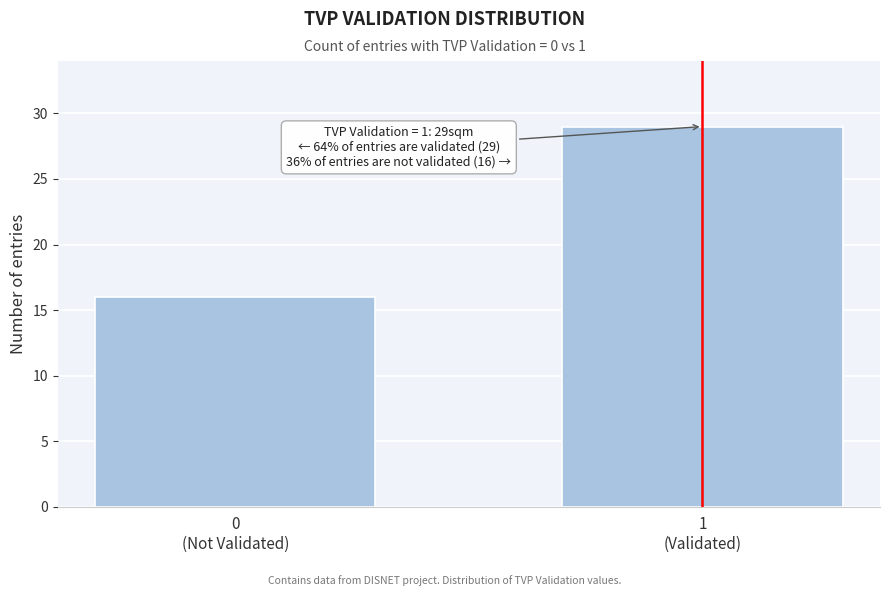

Reading right to left, transcribe all the data shown in this chart.

29	16